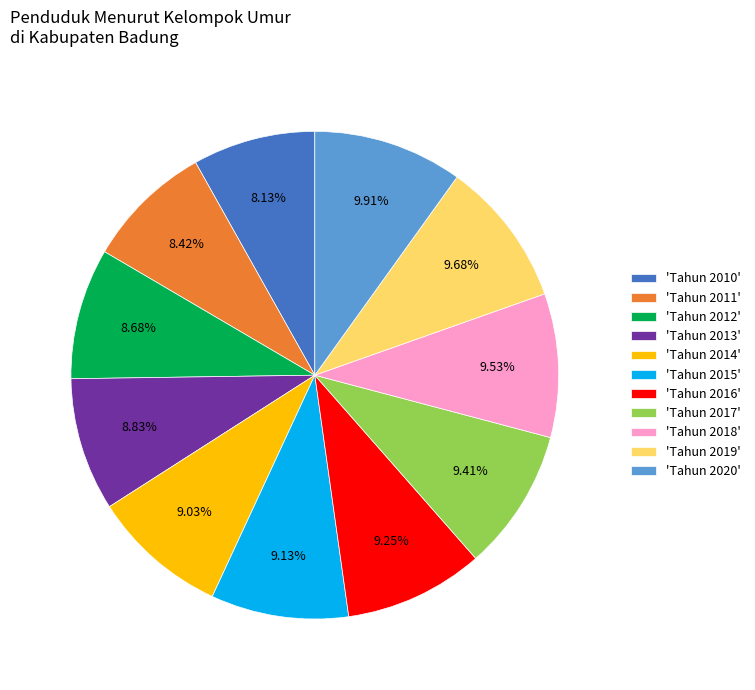

Count the number of slices in the pie.

11